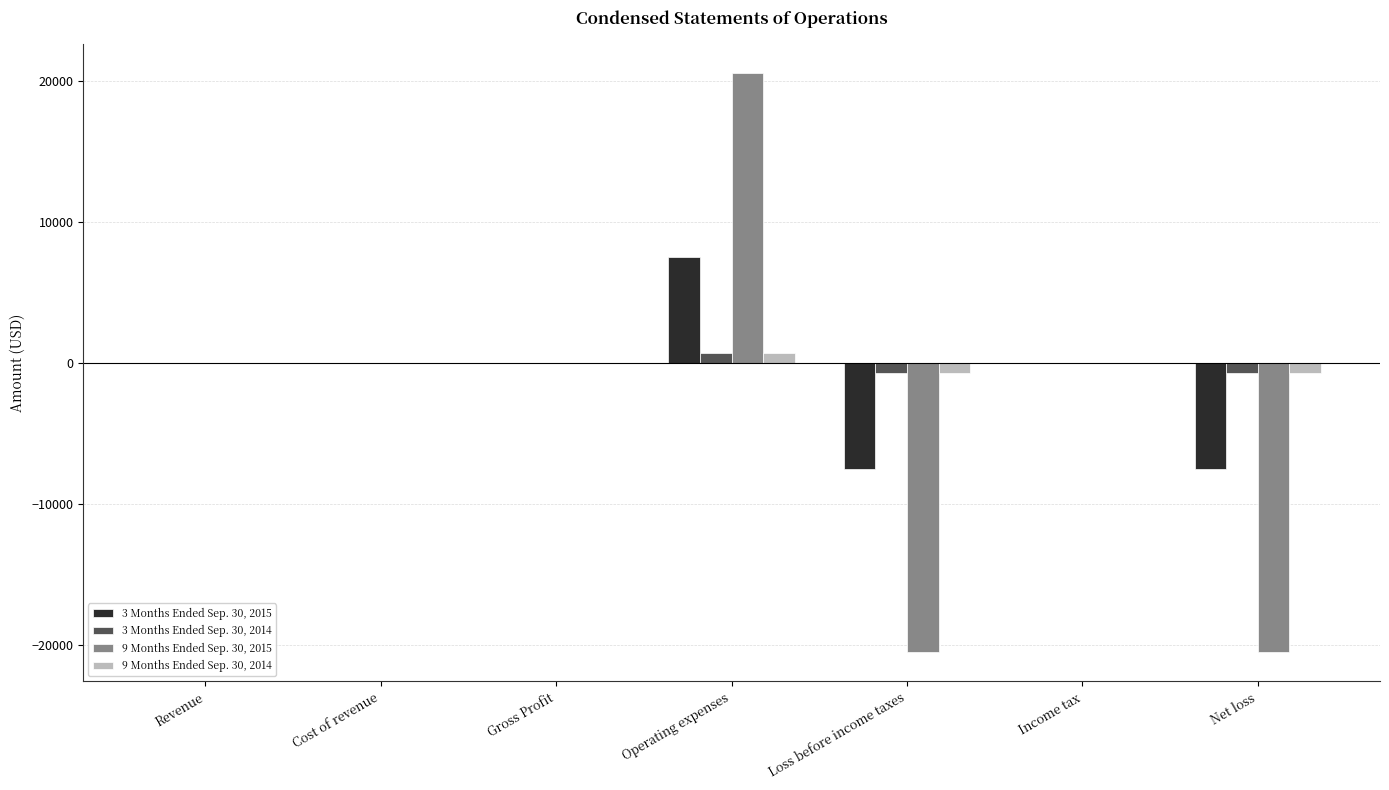

What is the greatest value displayed?

20541